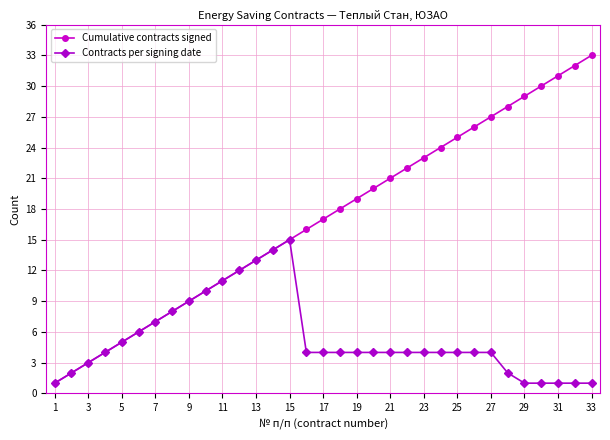

How many categories are shown in the chart?

33